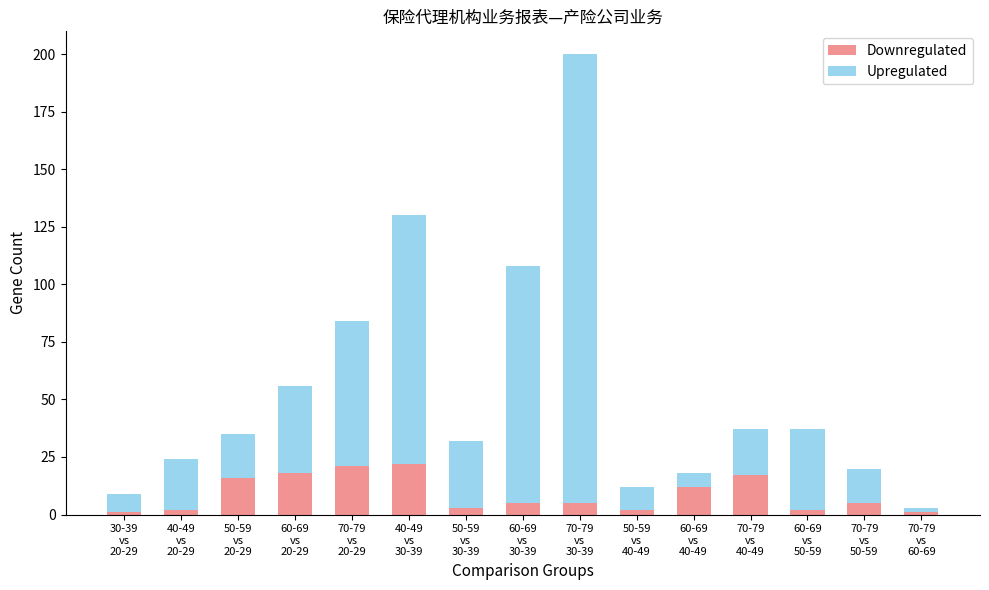

What is the difference between the maximum and minimum values in the Downregulated series?

21